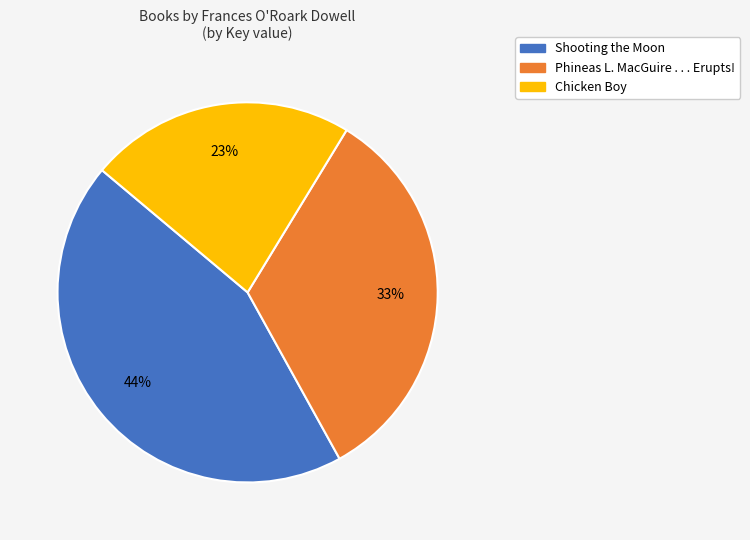

The Shooting the Moon slice represents 44% of the pie. True or false?

True